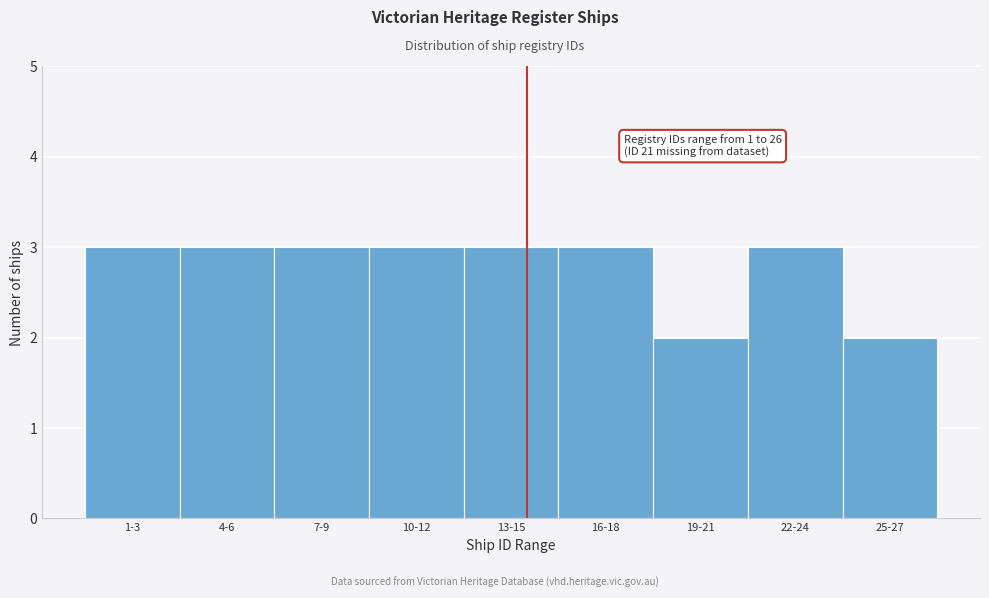

Reading right to left, extract all data points from this chart.

25-27=2	22-24=3	19-21=2	16-18=3	13-15=3	10-12=3	7-9=3	4-6=3	1-3=3